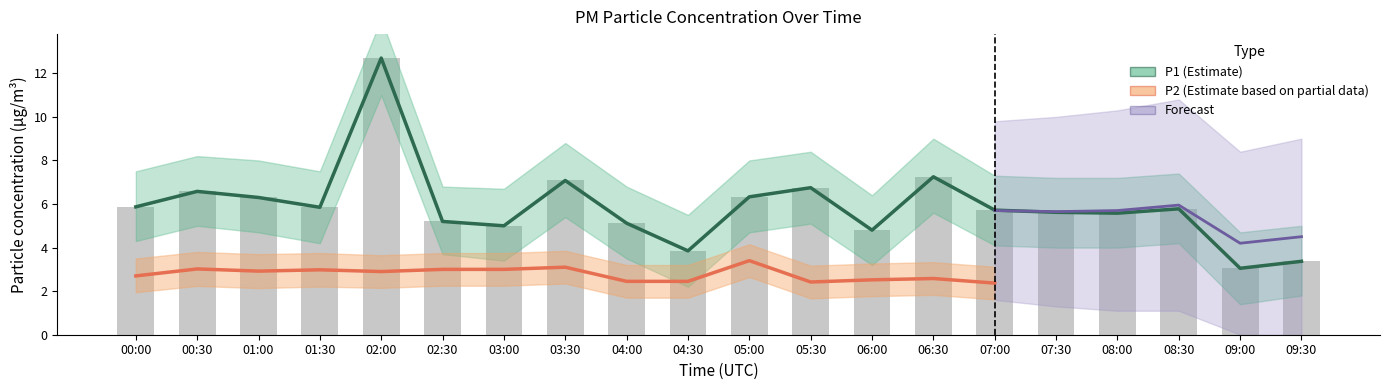

What is the sum of the P2 values at 08:30 and 02:00?

5.3